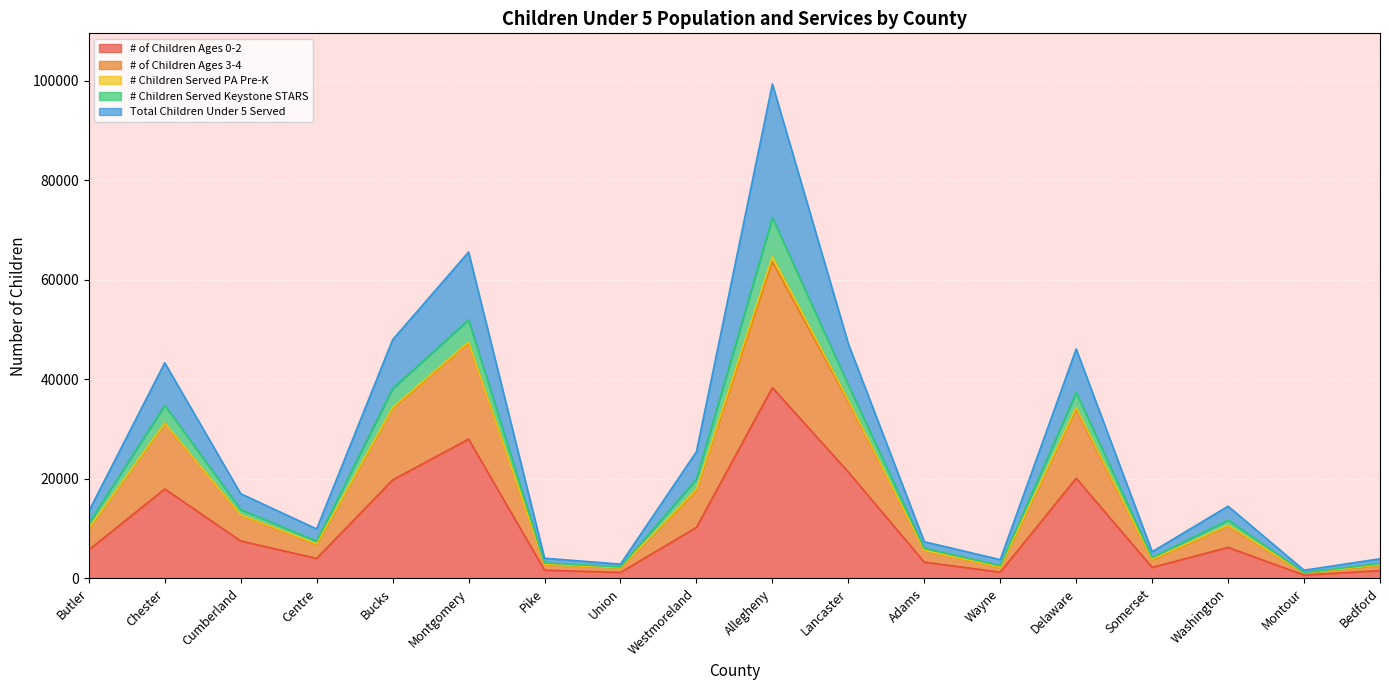

How many interior local valleys does the # of Children Ages 0-2 series have?

5